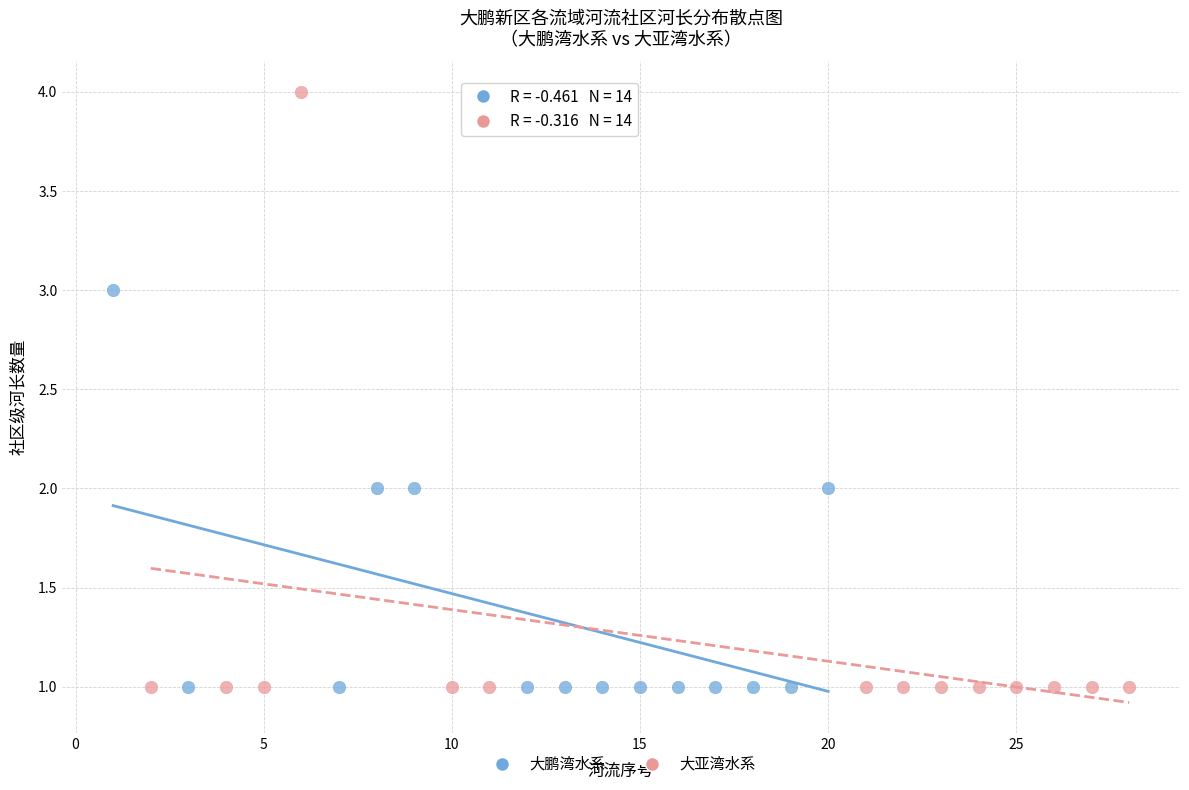

Which series contains the highest Y value?

大亚湾水系